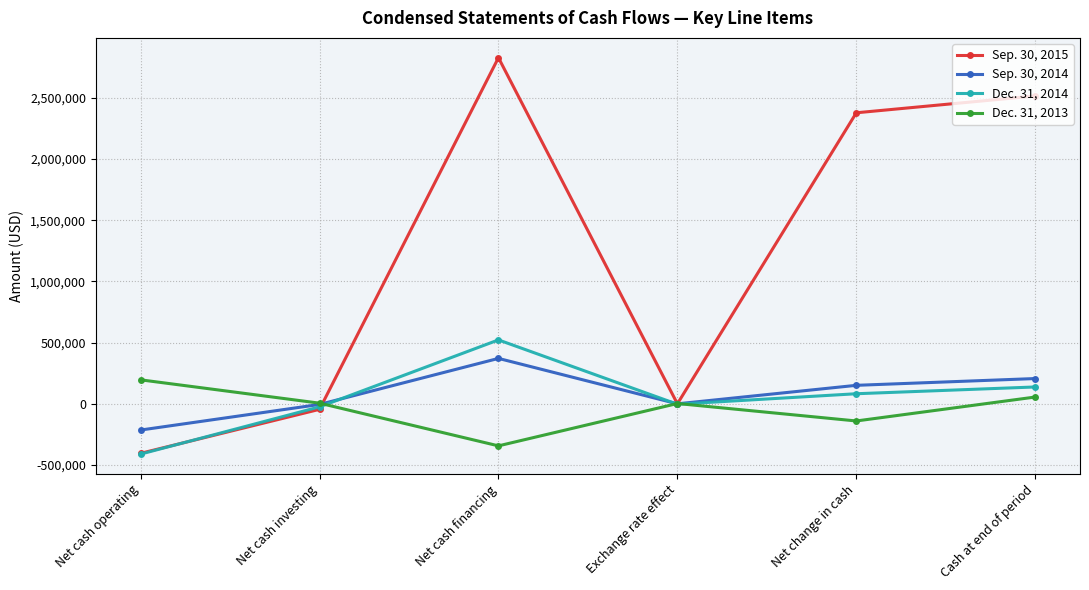

What is the value of the Dec. 31, 2014 point at the 2nd from the left?

-25165